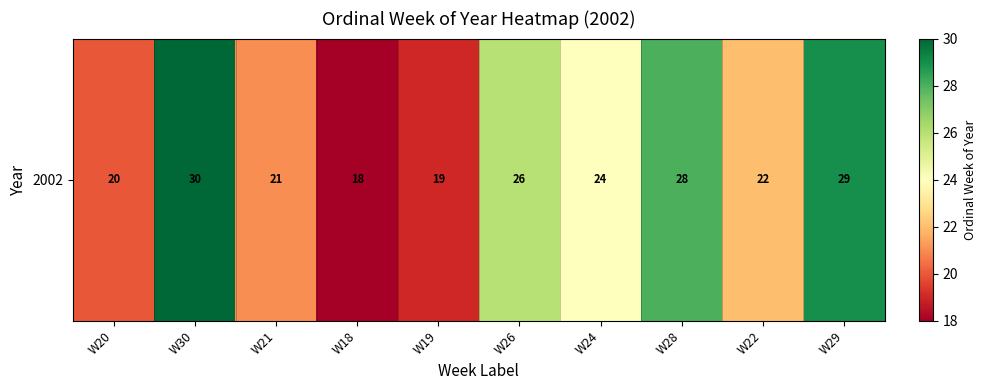

Reading left to right, list all the values displayed in this chart.

W20=20	W30=30	W21=21	W18=18	W19=19	W26=26	W24=24	W28=28	W22=22	W29=29